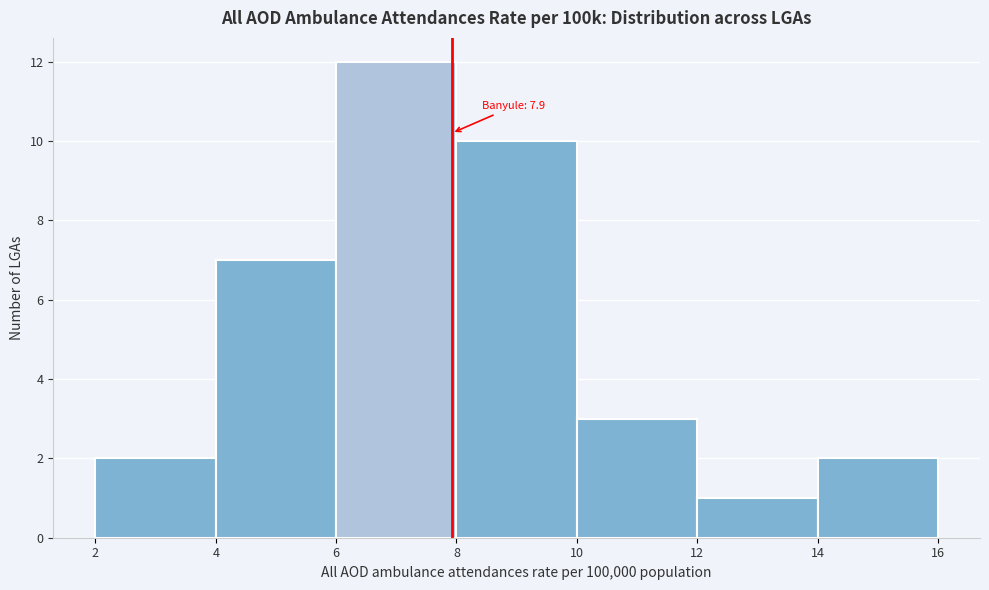

Over which range of the x-axis is the bar tallest?

6 to 8